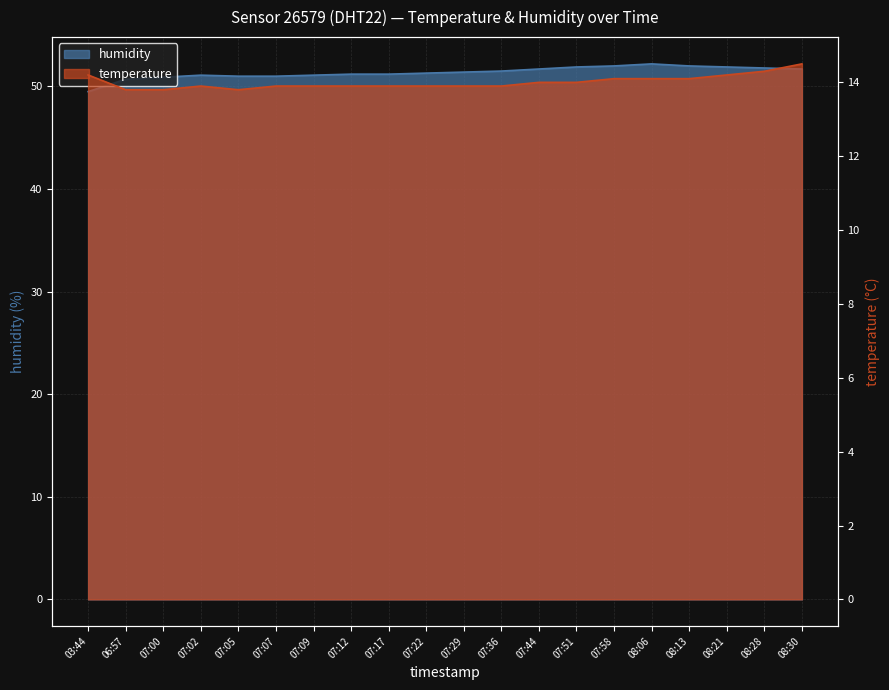

At how many categories does at least one series exceed 51?

15